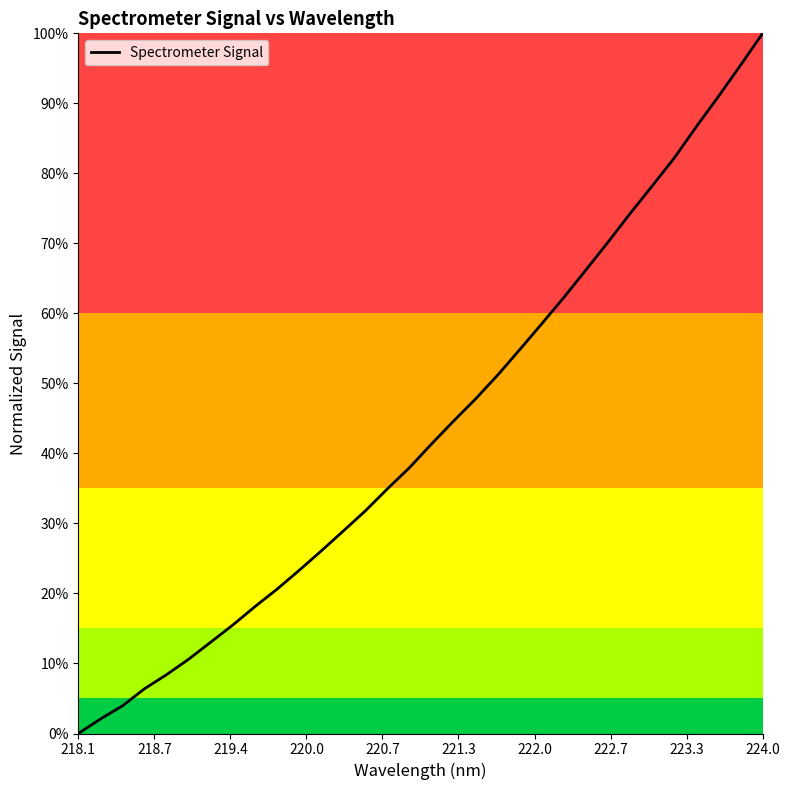

Does the chart have visible grid lines?

No